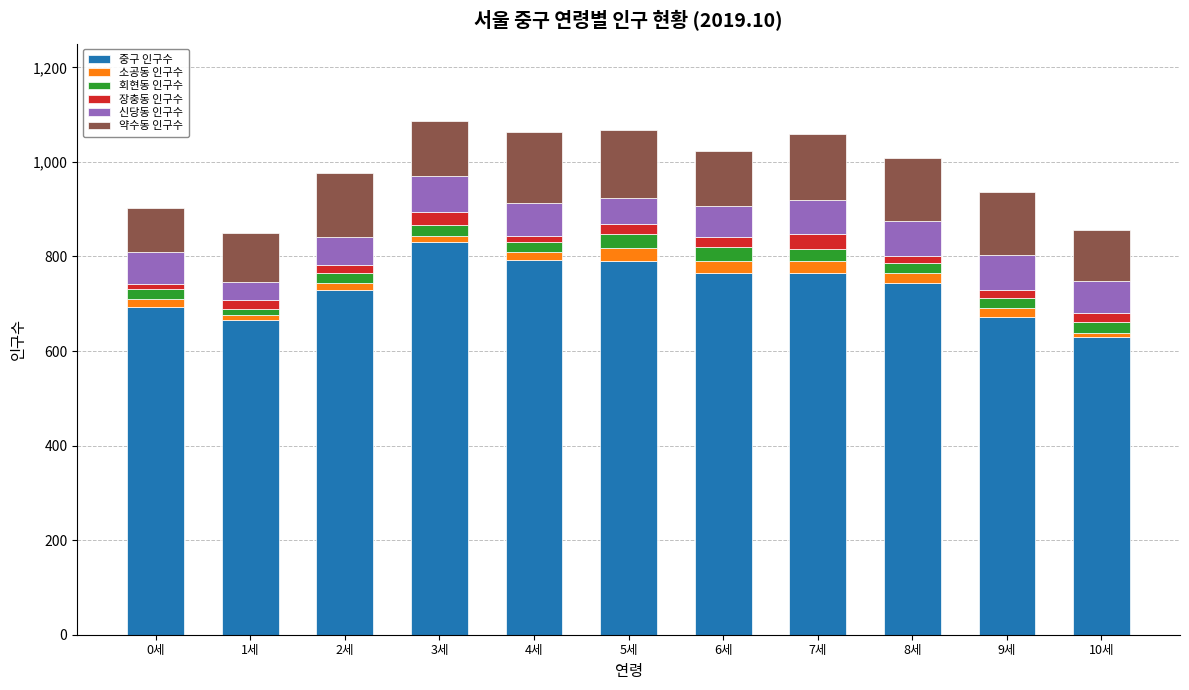

Which category has the highest value in the 중구 인구수 series?

3세